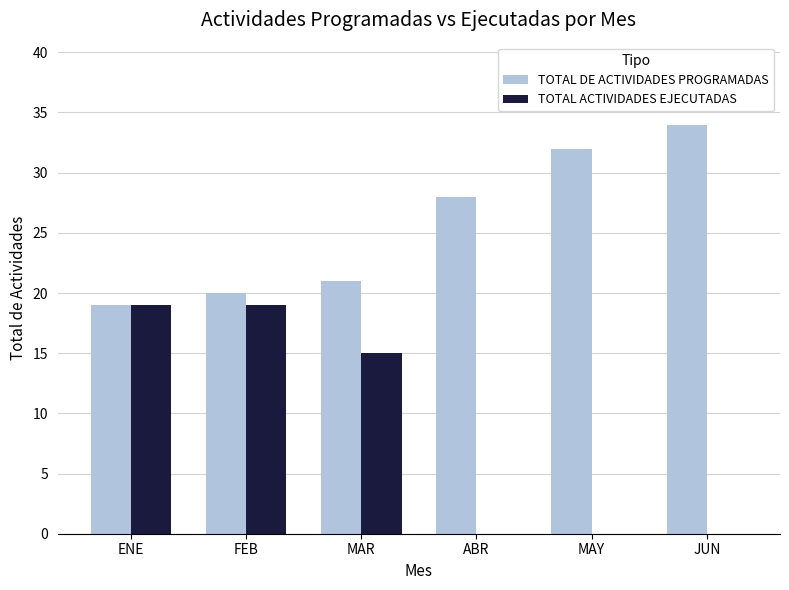

Which series has the largest range (max minus min)?

TOTAL ACTIVIDADES EJECUTADAS